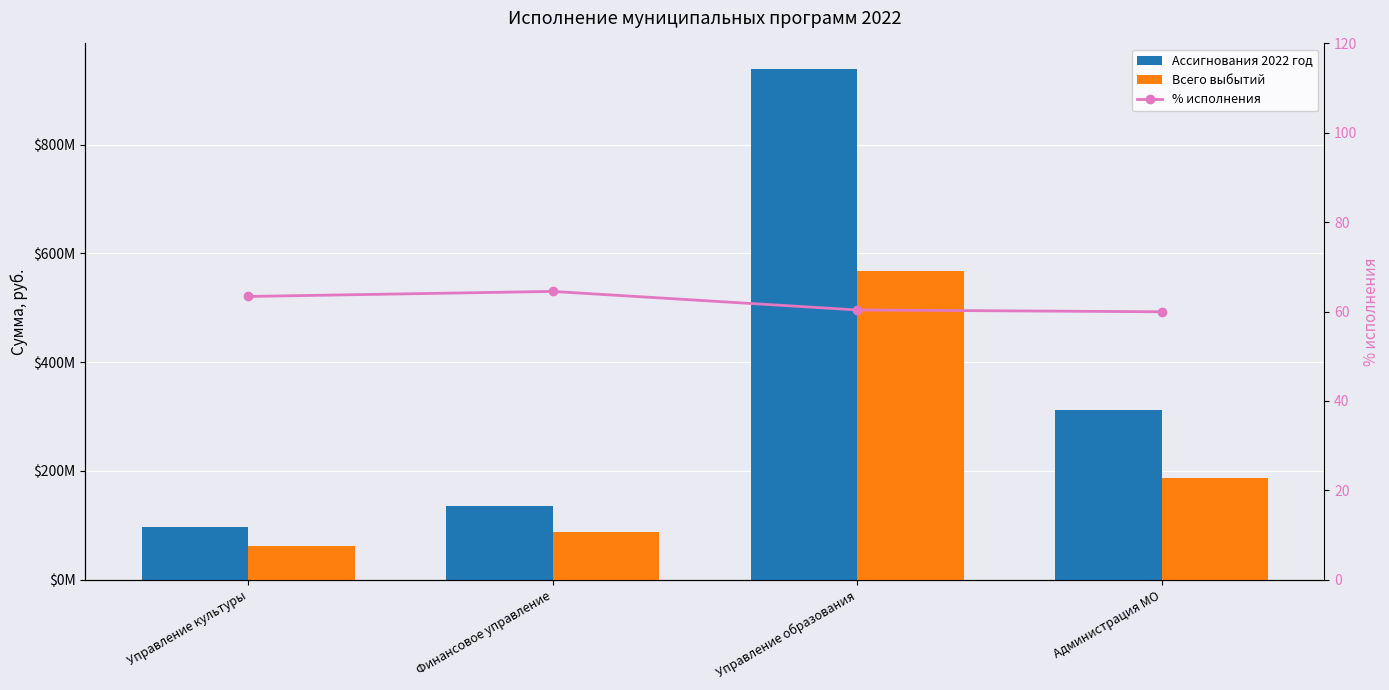

How many values in the Всего выбытий series are below 186830869?

2